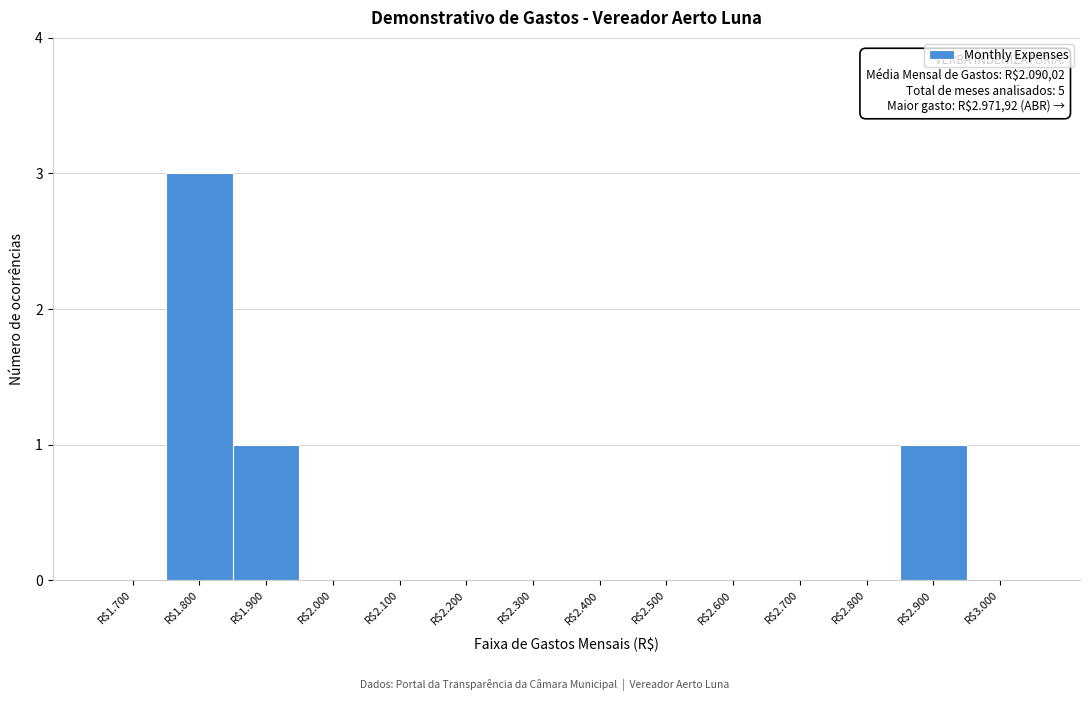

What is the greatest value displayed?

3